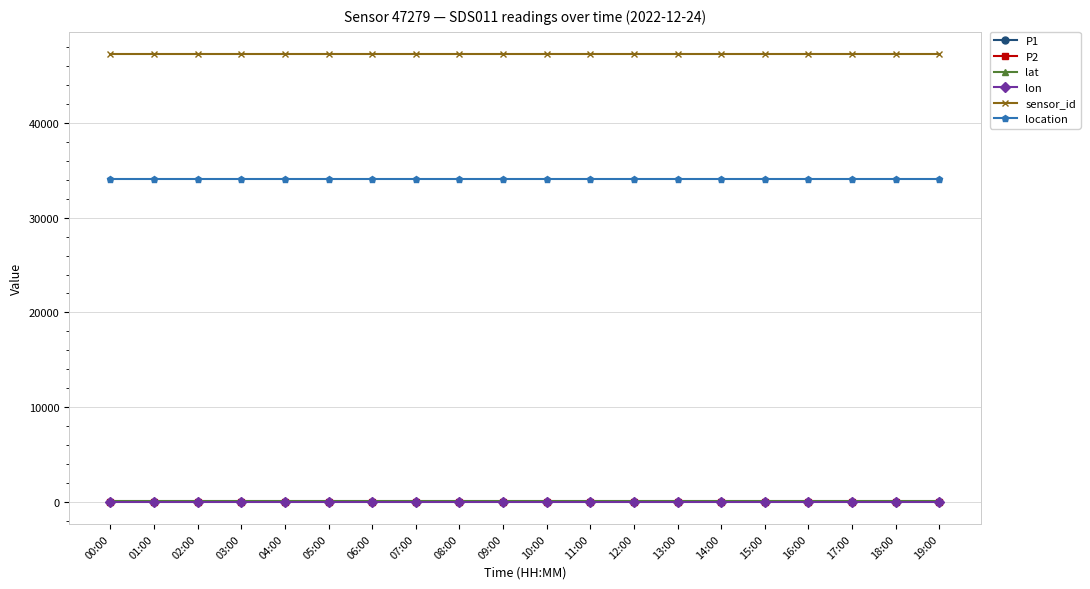

How many lines are shown in the chart?

6